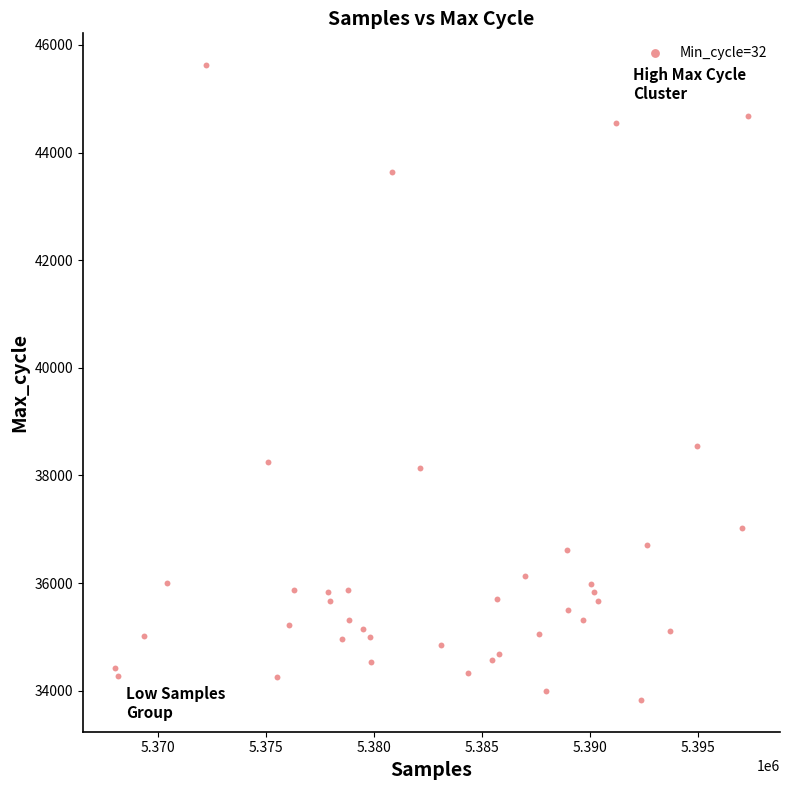

What Y value in the scatter plot is closest to 39727?

38557